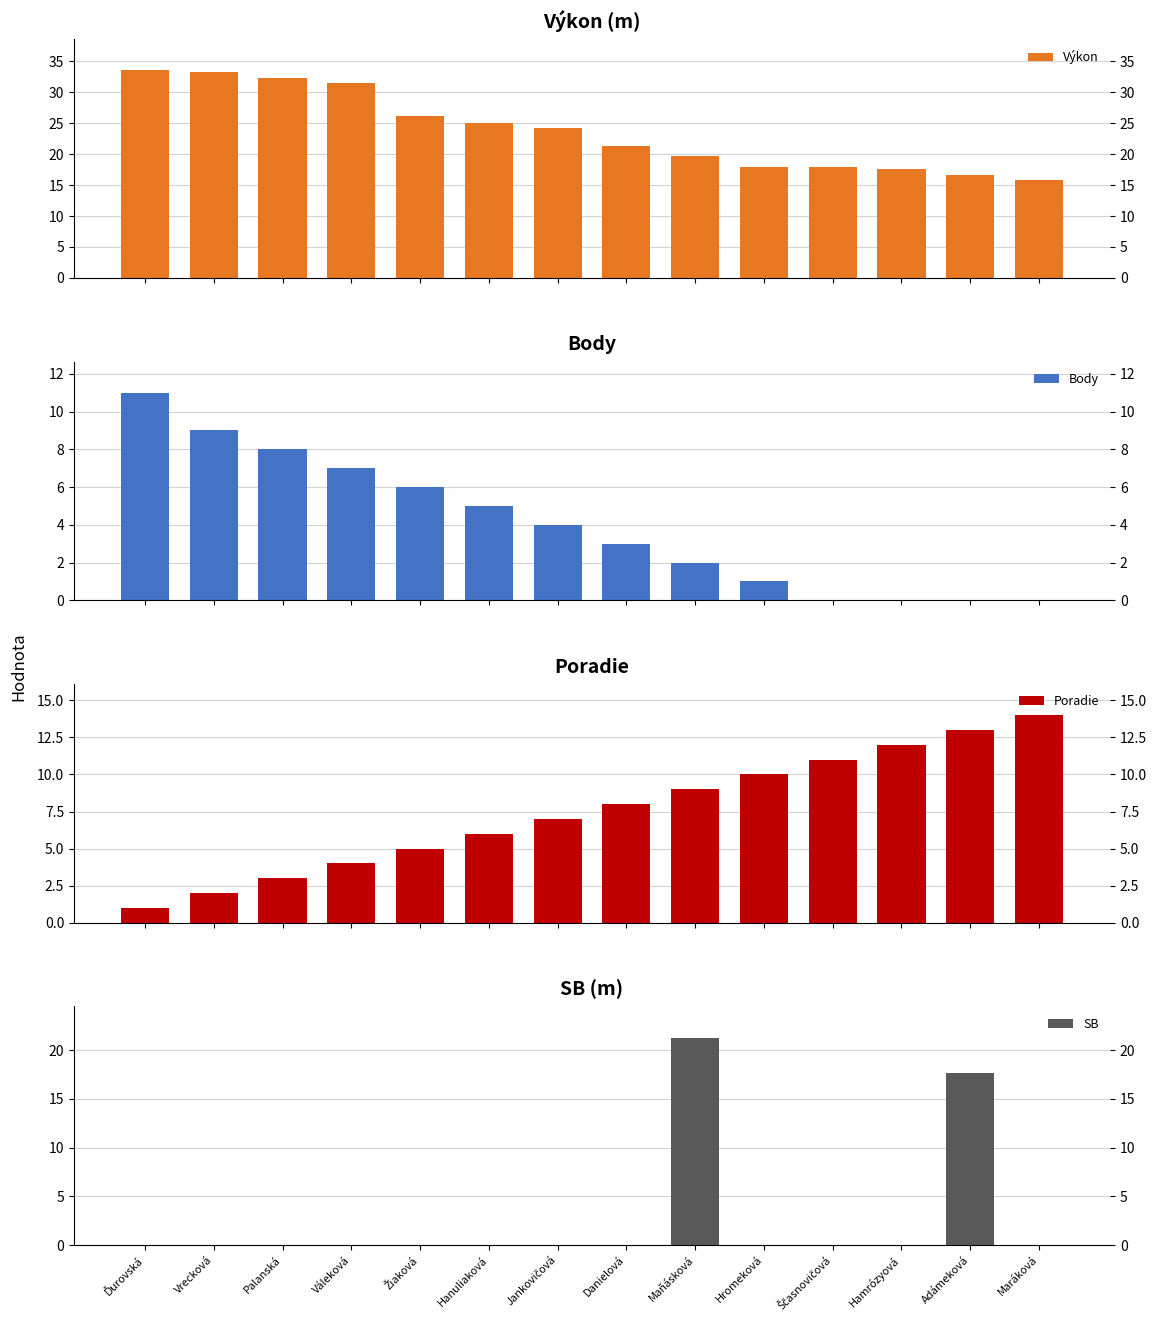

What is the value of the Body bar at the 1st from the left?

11.0